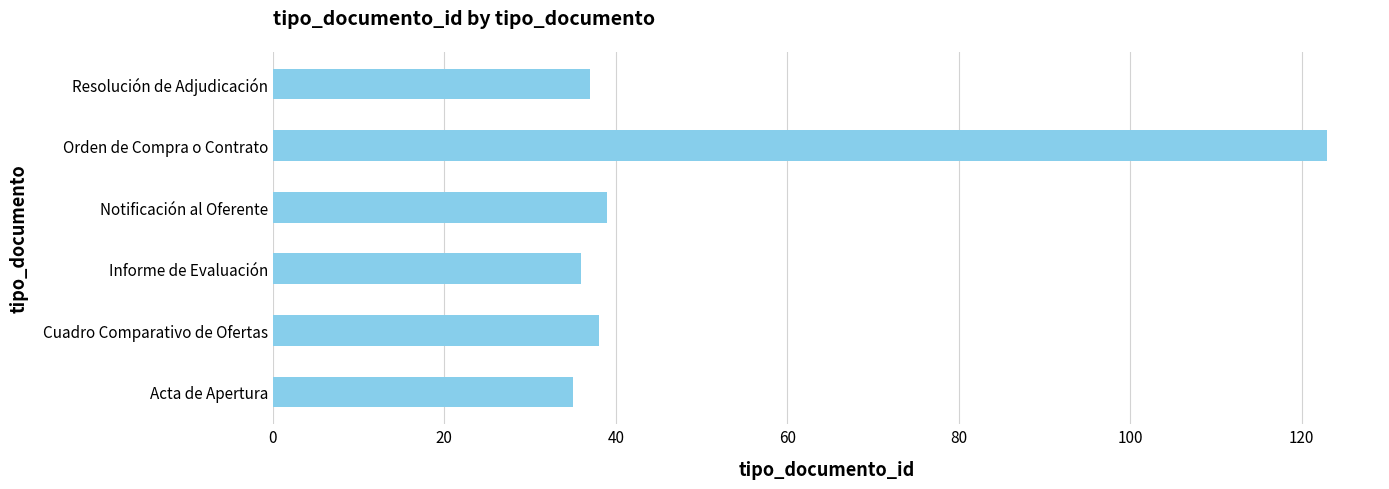

What is the difference between the values at Cuadro Comparativo de Ofertas and Orden de Compra o Contrato?

85